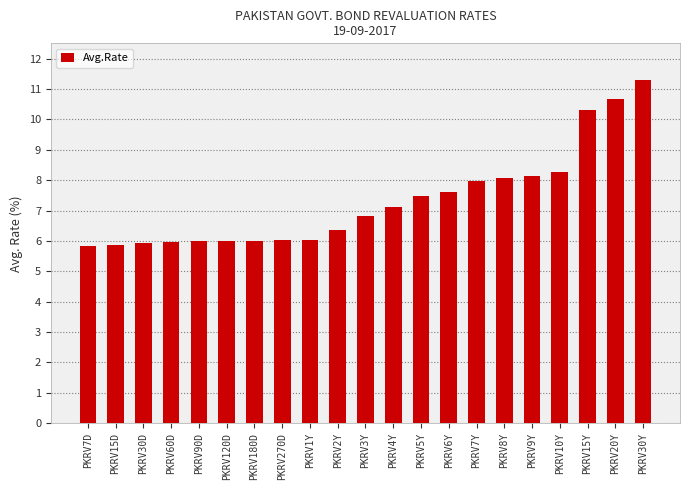

True or false: the data shows 9.4 at PKRV30D.

False